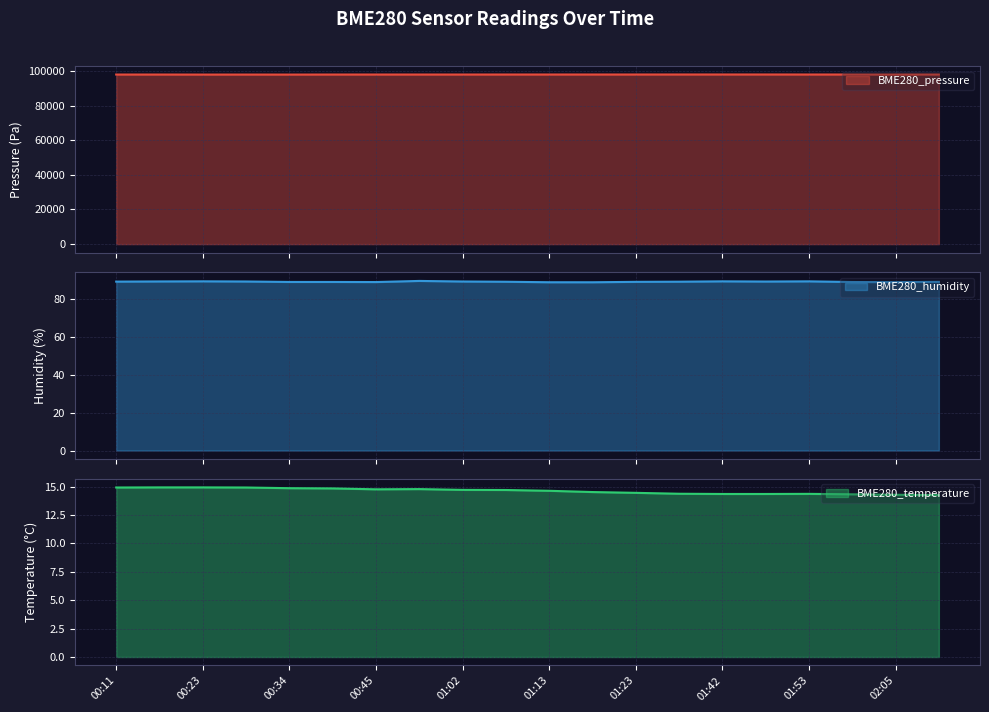

Rank the categories by BME280_humidity value from highest to lowest.

00:51, 00:23, 01:42, 01:53, 00:17, 00:29, 01:02, 01:47, 00:11, 01:36, 01:07, 01:23, 02:11, 00:34, 00:40, 01:59, 00:45, 02:05, 01:13, 01:18